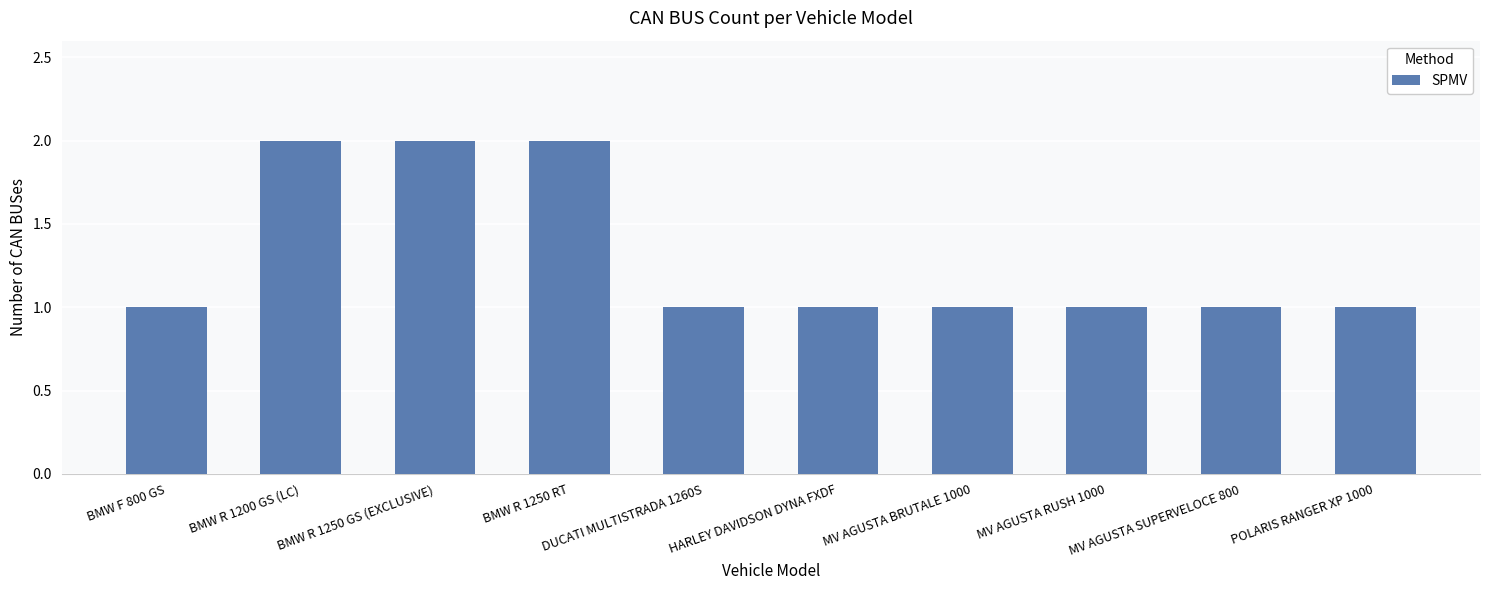

What is the sum of the values at HARLEY DAVIDSON DYNA FXDF and MV AGUSTA SUPERVELOCE 800?

2